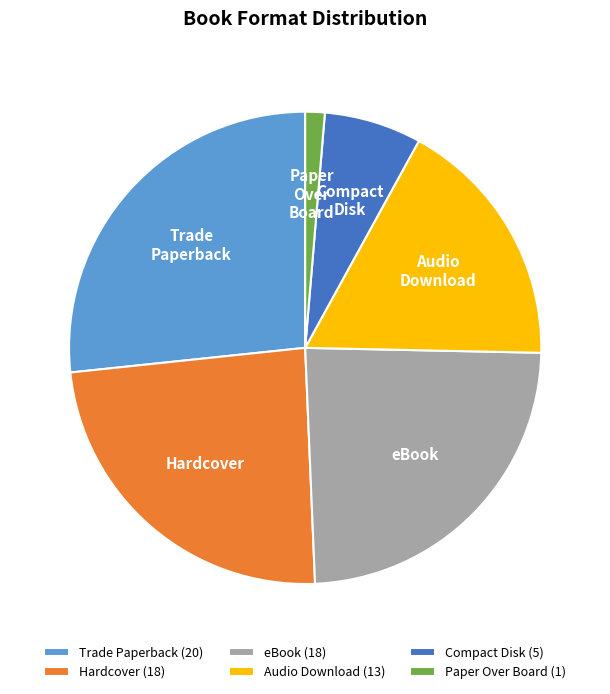

What is the smallest slice in the pie chart?

Paper Over Board